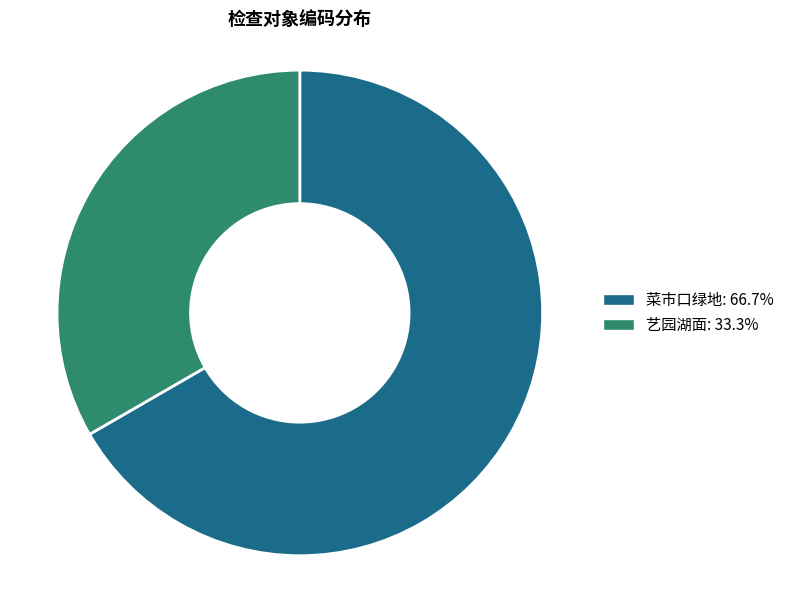

Do 菜市口绿地 and 艺园湖面 together represent more than half of the pie?

Yes